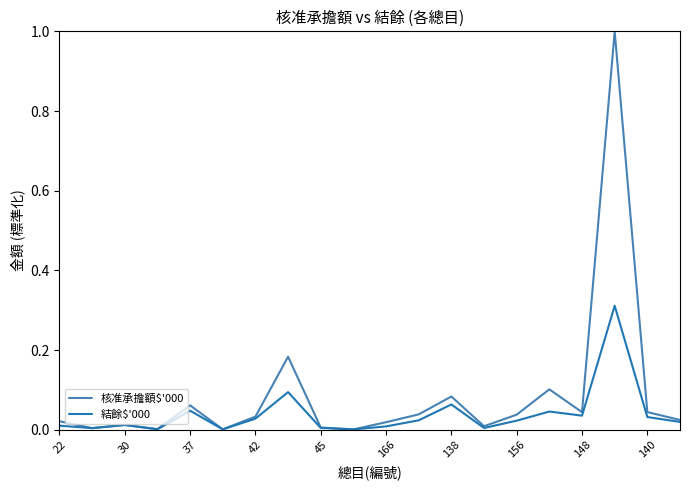

What is the sum of all 核准承擔額$'000 values?

1.7